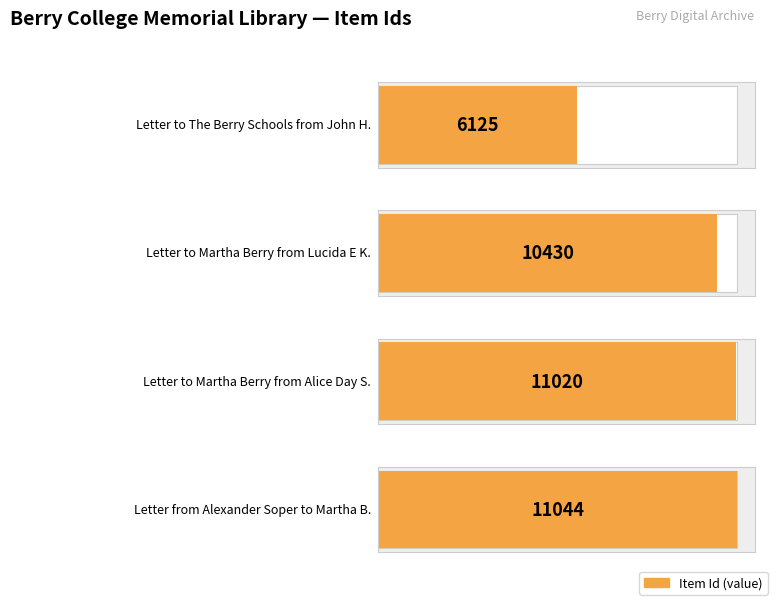

What is the average value?

9655